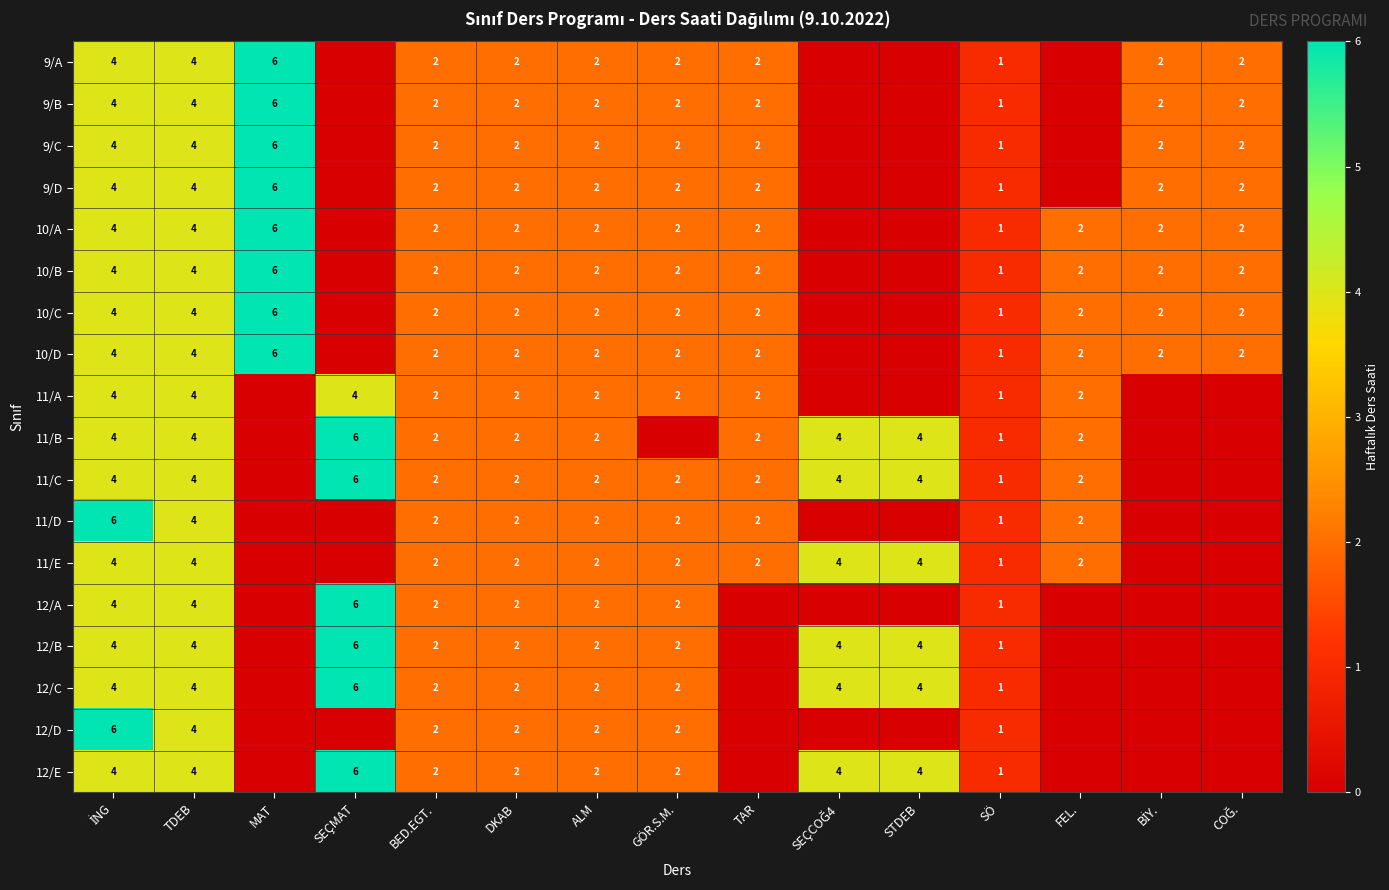

Is it true that 12/C equals 1 at BED.EGT.?

False